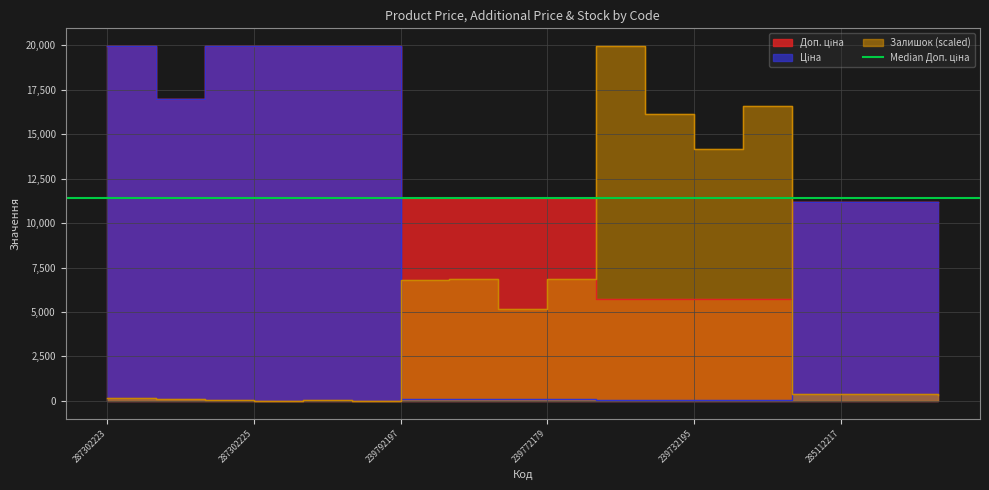

Does the chart have visible grid lines?

Yes